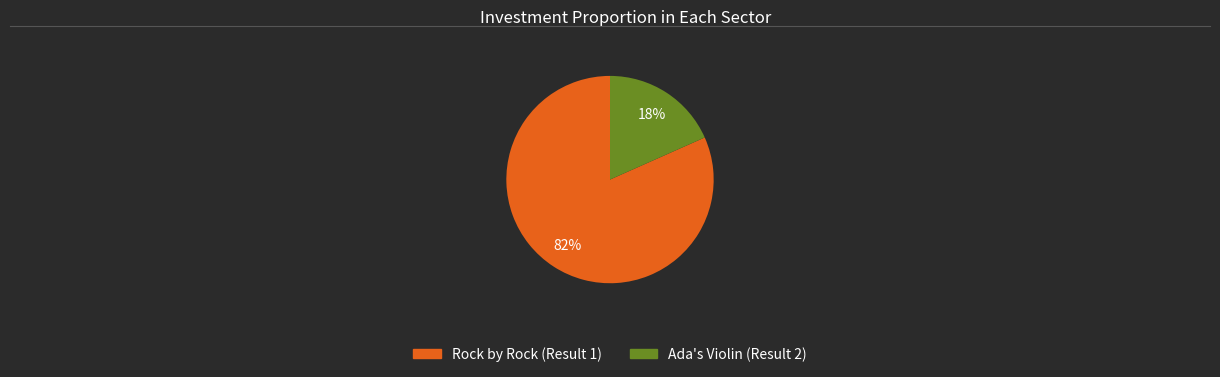

To the nearest percent, what is the average slice percentage?

50%